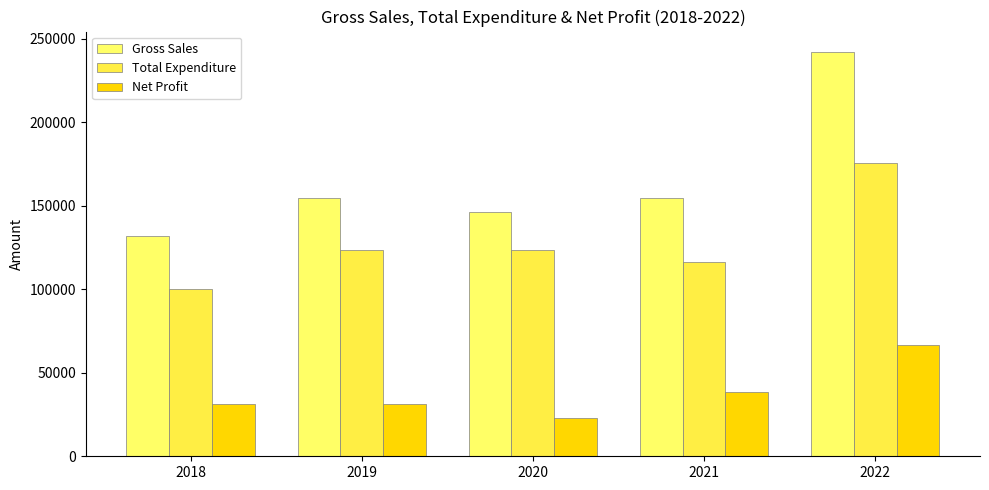

Is it true that Total Expenditure equals 100306.9 at 2018?

True